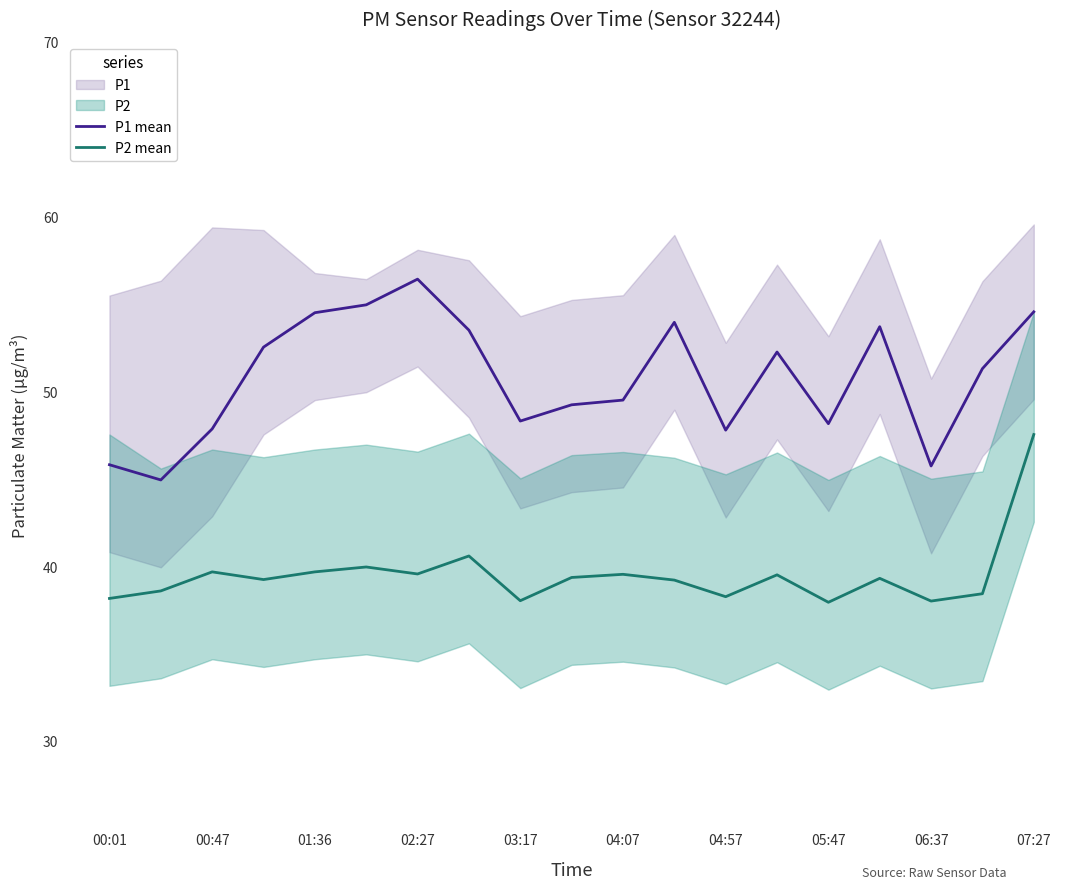

True or false: P1 mean and P2 mean intersect in this chart.

False